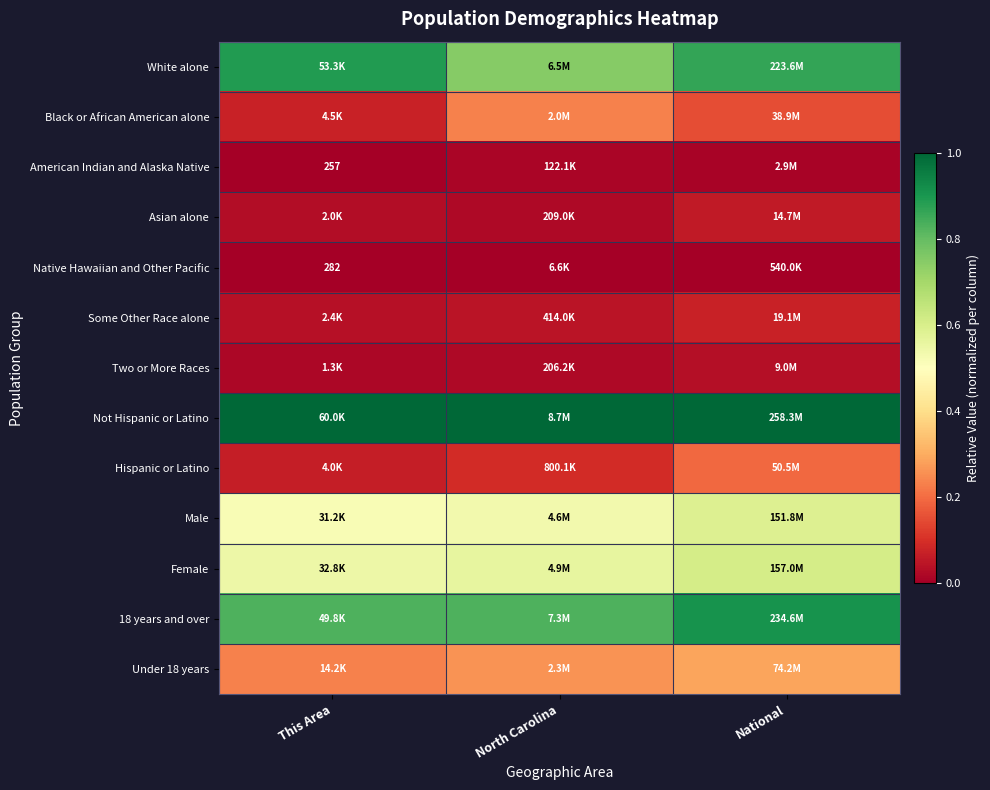

Rank the series at North Carolina from highest to lowest value.

Not Hispanic or Latino, 18 years and over, White alone, Female, Male, Under 18 years, Black or African American alone, Hispanic or Latino, Some Other Race alone, Asian alone, Two or More Races, American Indian and Alaska Native, Native Hawaiian and Other Pacific